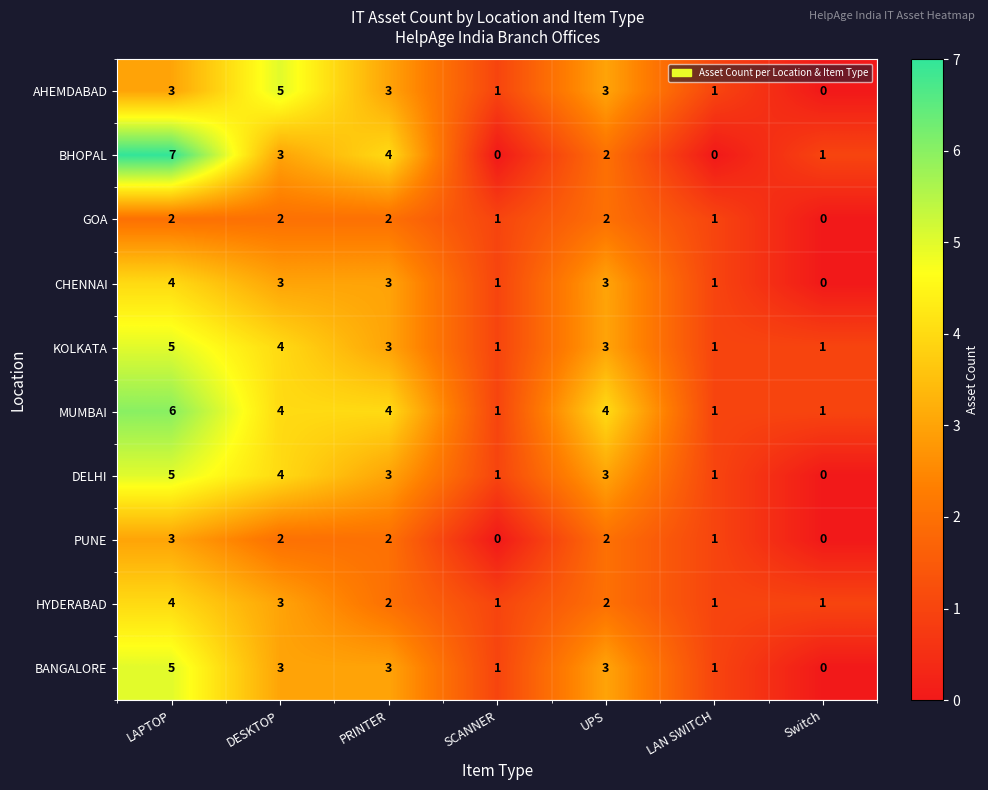

What is the approximate value of BHOPAL at DESKTOP?

3